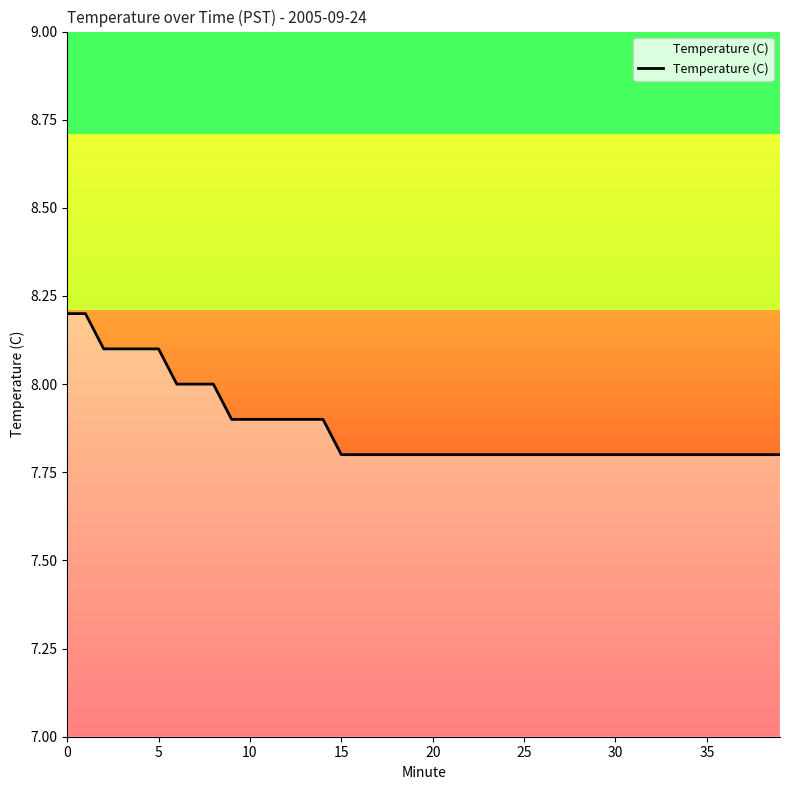

What is the difference between the maximum and minimum values?

0.4